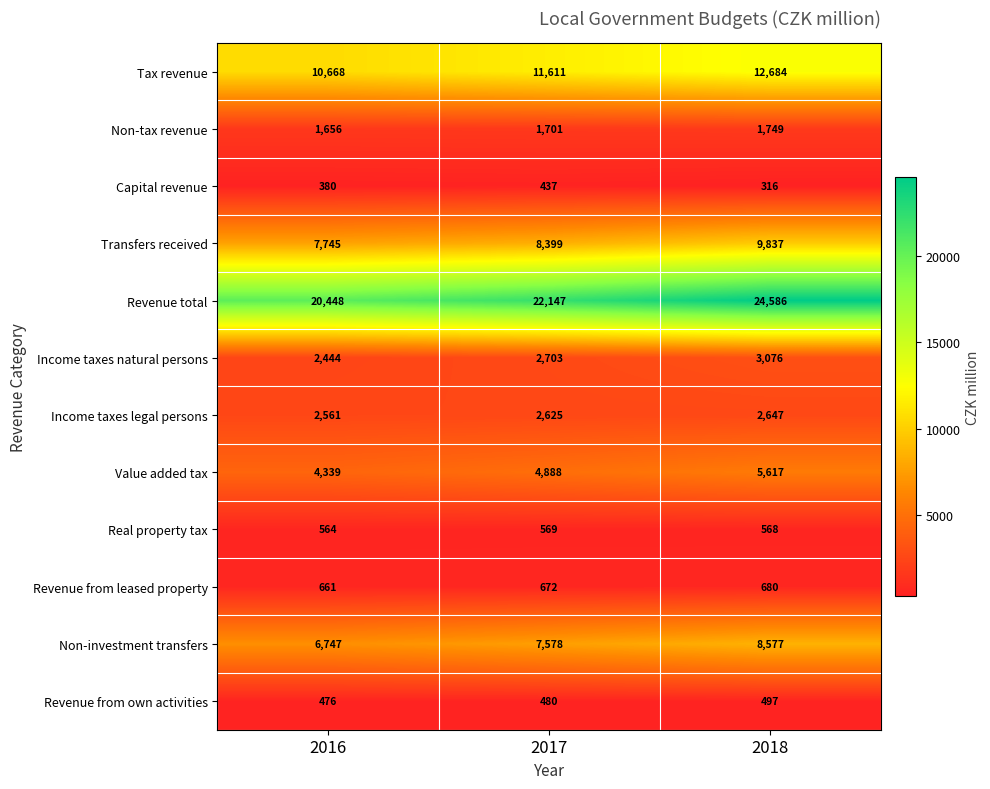

At which label does Income taxes natural persons reach its peak?

2018